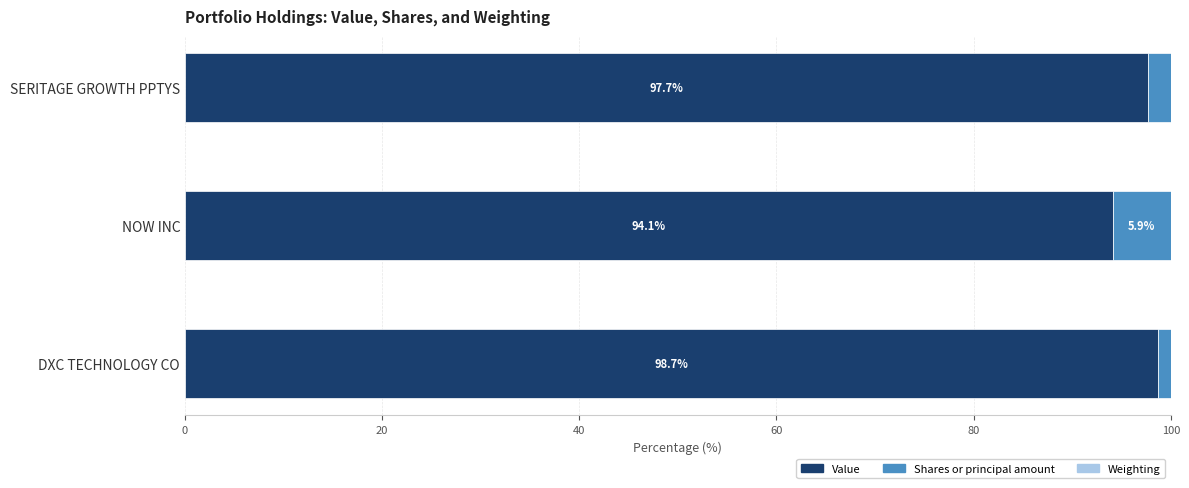

The value of Value at SERITAGE GROWTH PPTYS is 49.3. True or false?

False